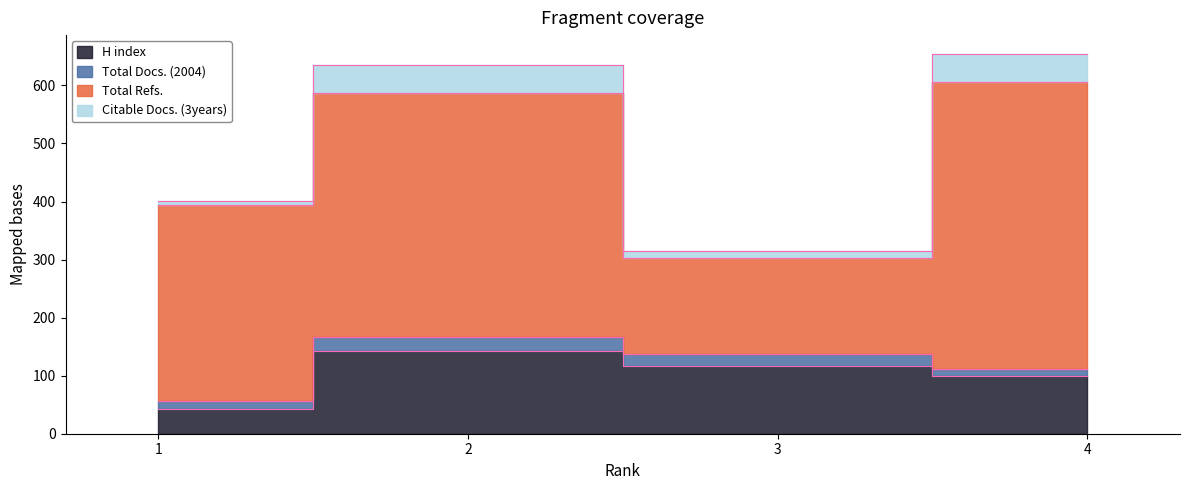

What is the difference between the second highest and second lowest values in the Total Docs. (2004) series?

8